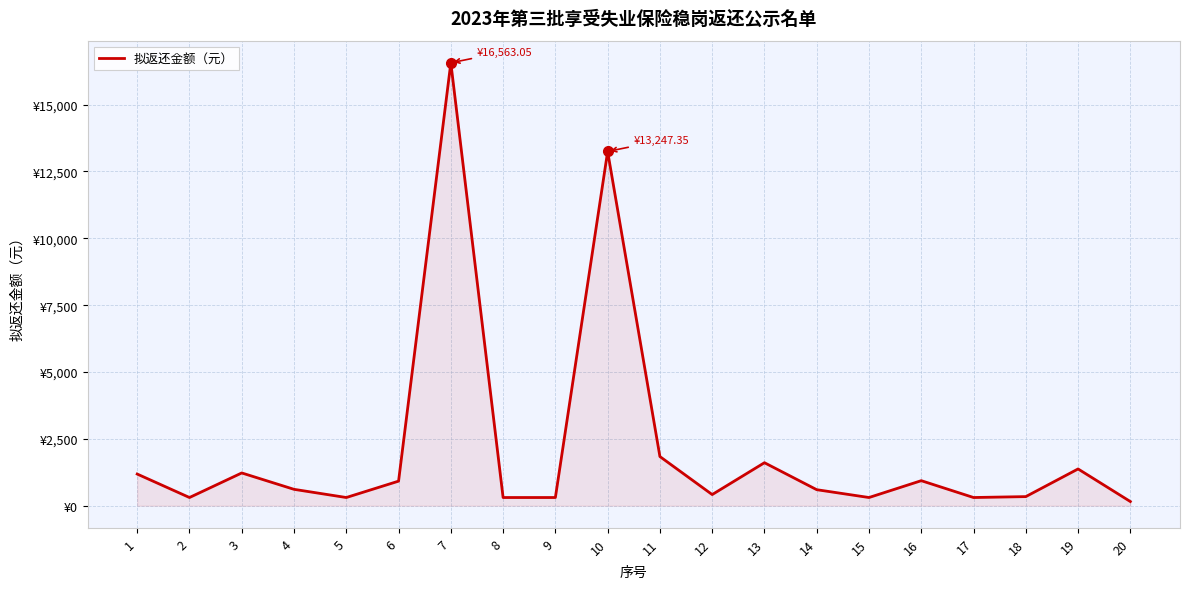

Does the chart display data point markers on the line(s)?

No